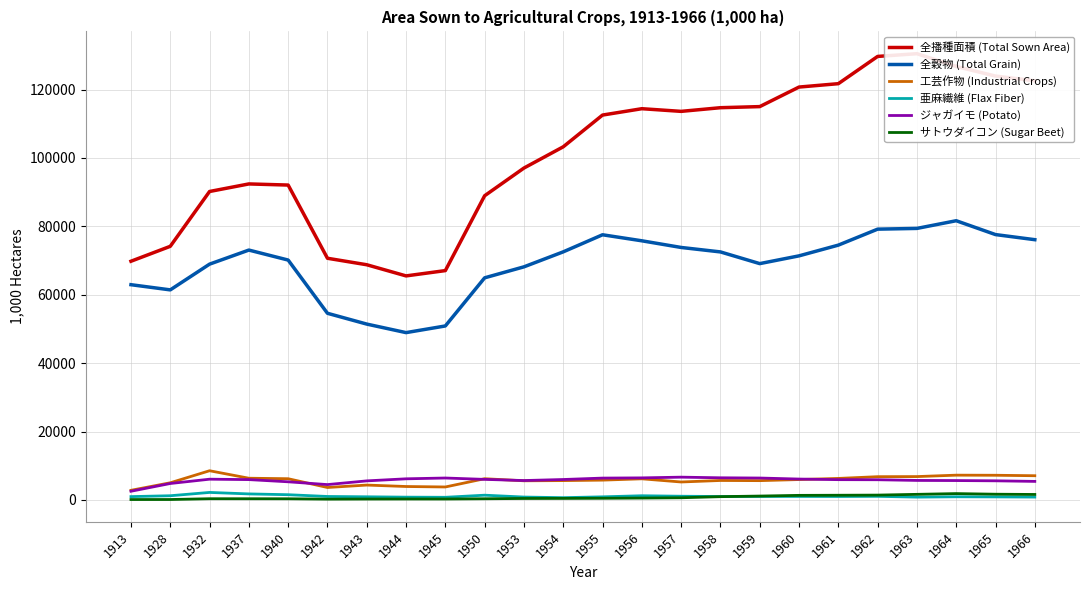

What value does the 全播種面積 (Total Sown Area) series have at 1957?

113626.0